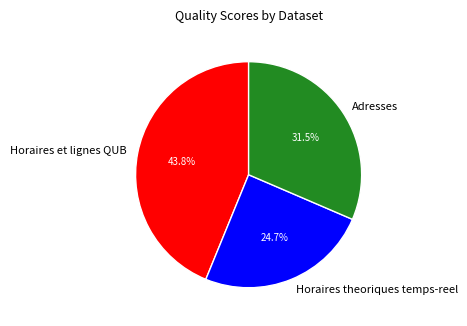

How many segments does this pie chart have?

3